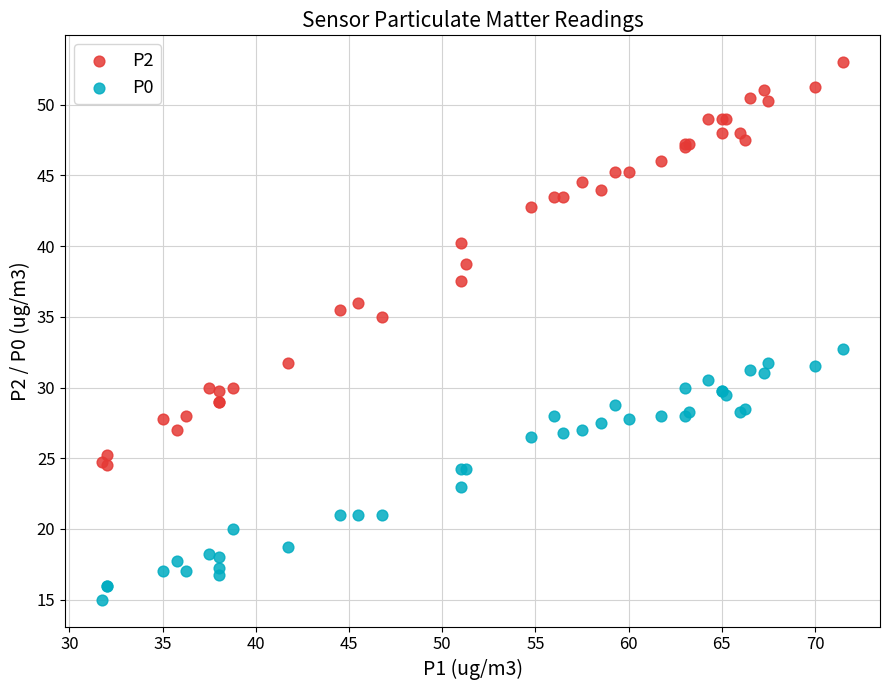

Which series has the widest spread of Y values?

P2